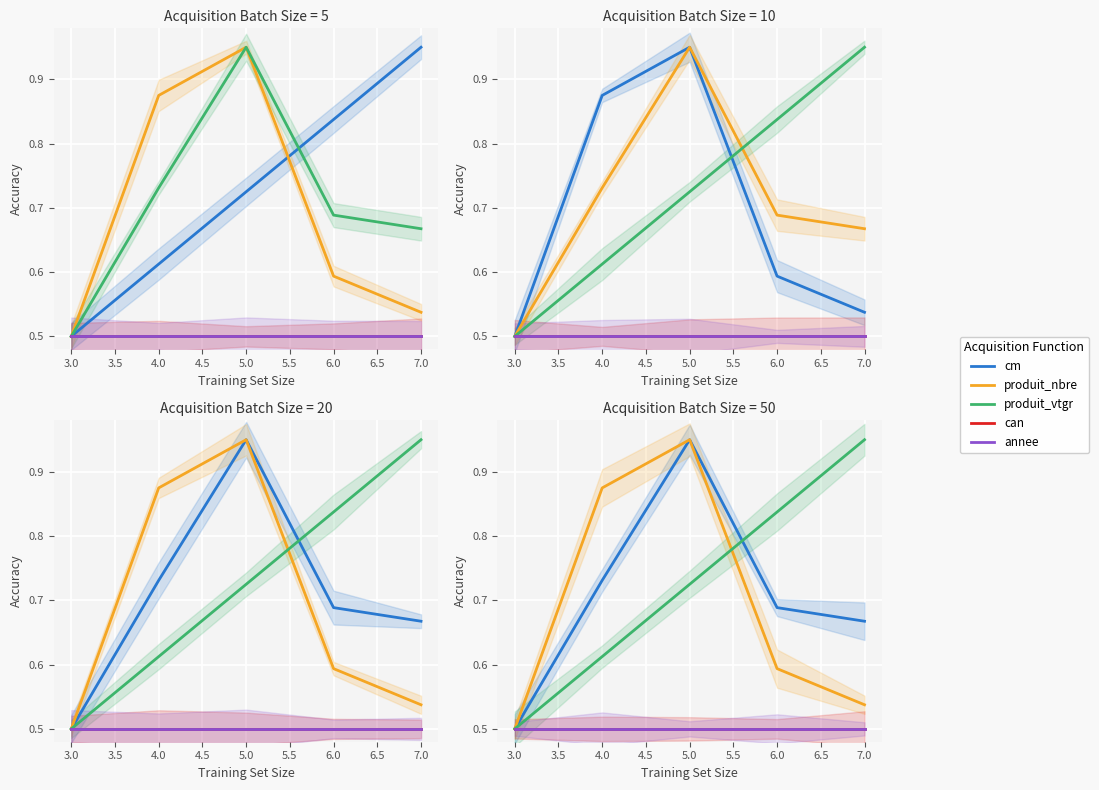

True or false: prop and can cross at least once.

False